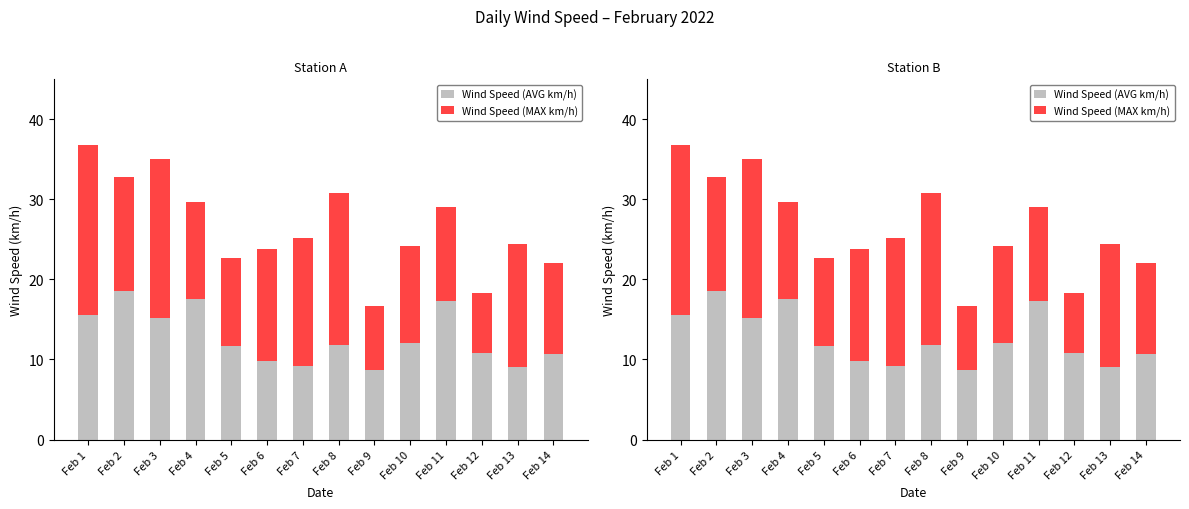

What is the smallest value displayed?

7.5